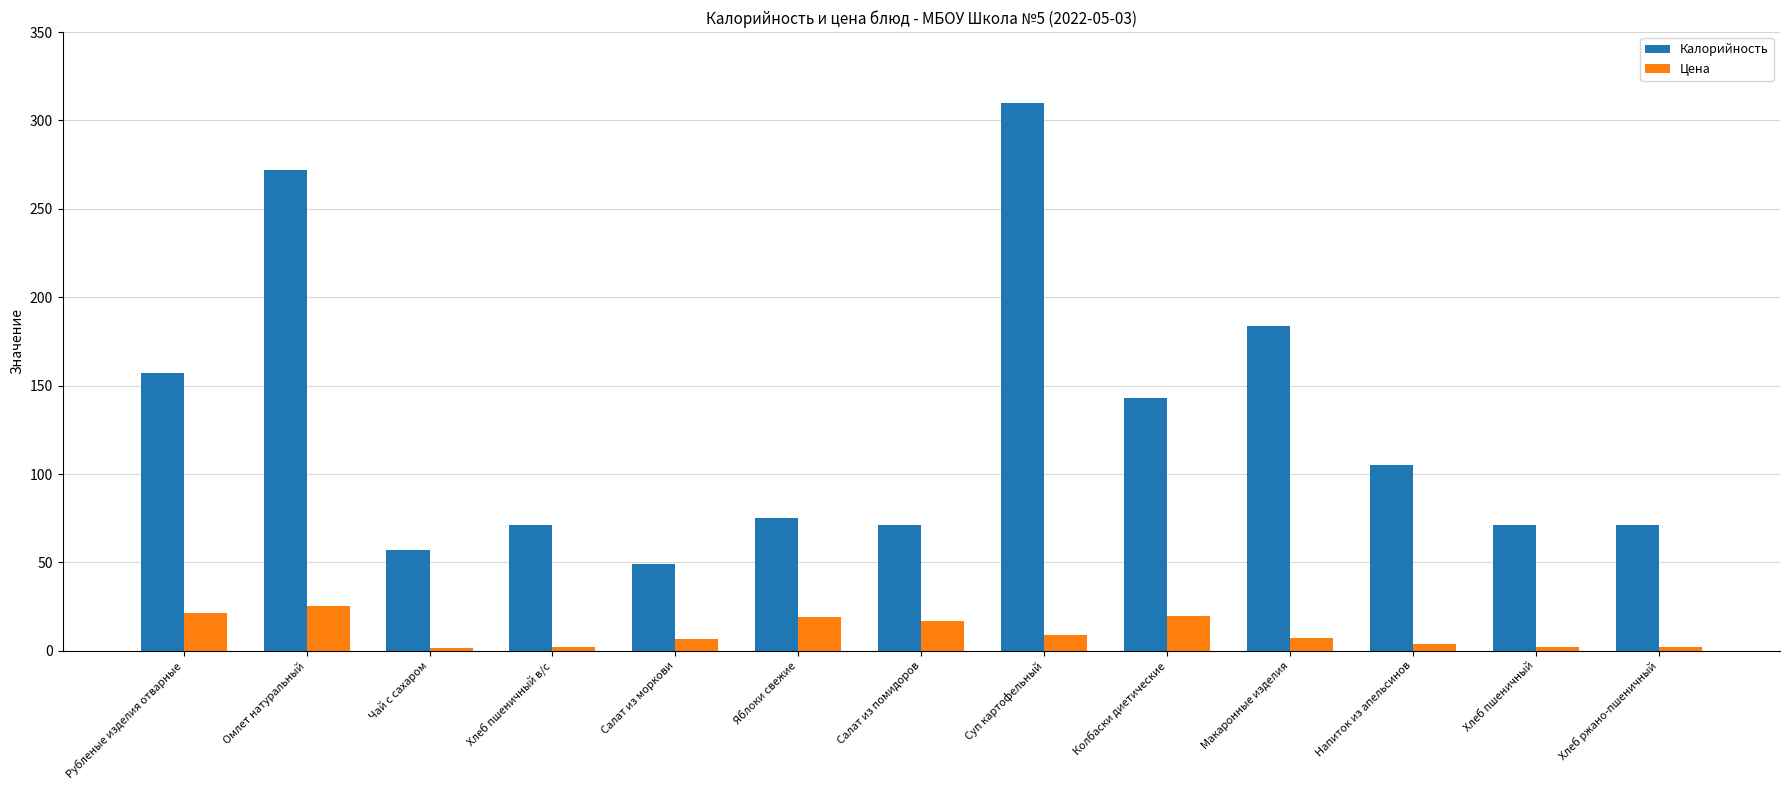

Which series has the largest total across all categories?

Калорийность